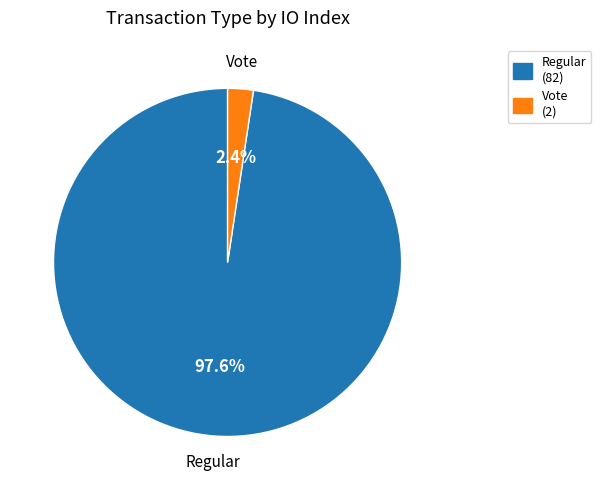

To the nearest percent, what portion does Regular represent?

98%